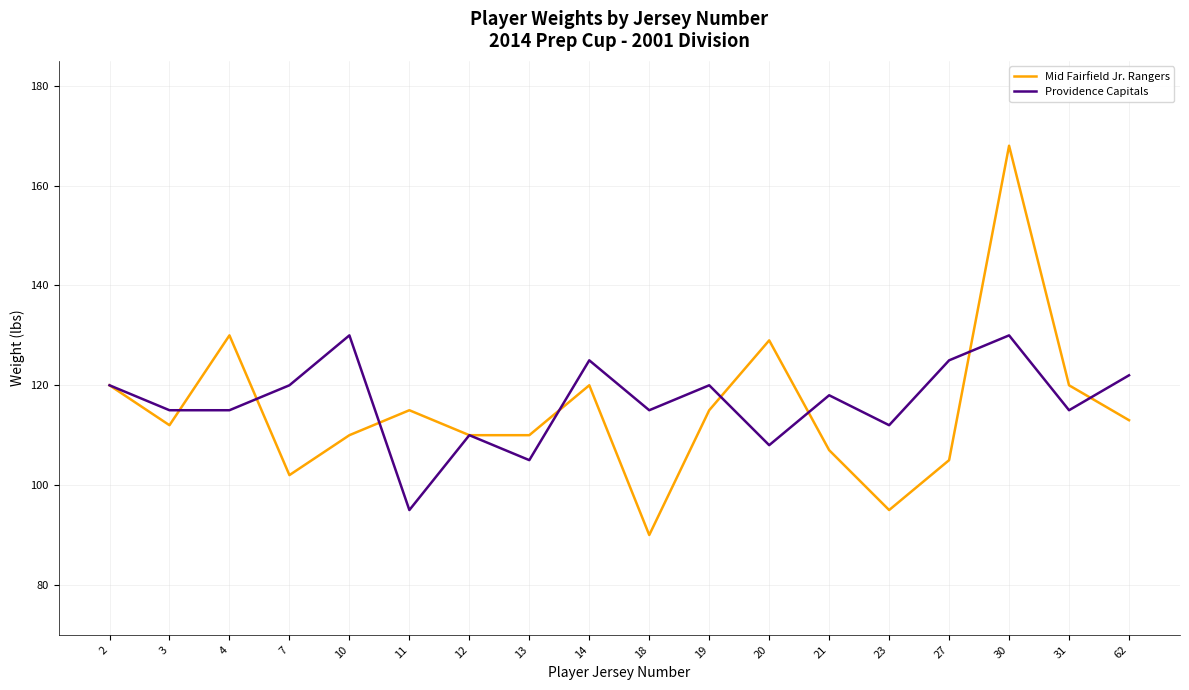

True or false: Providence Capitals has more than 1 interior local peaks.

True